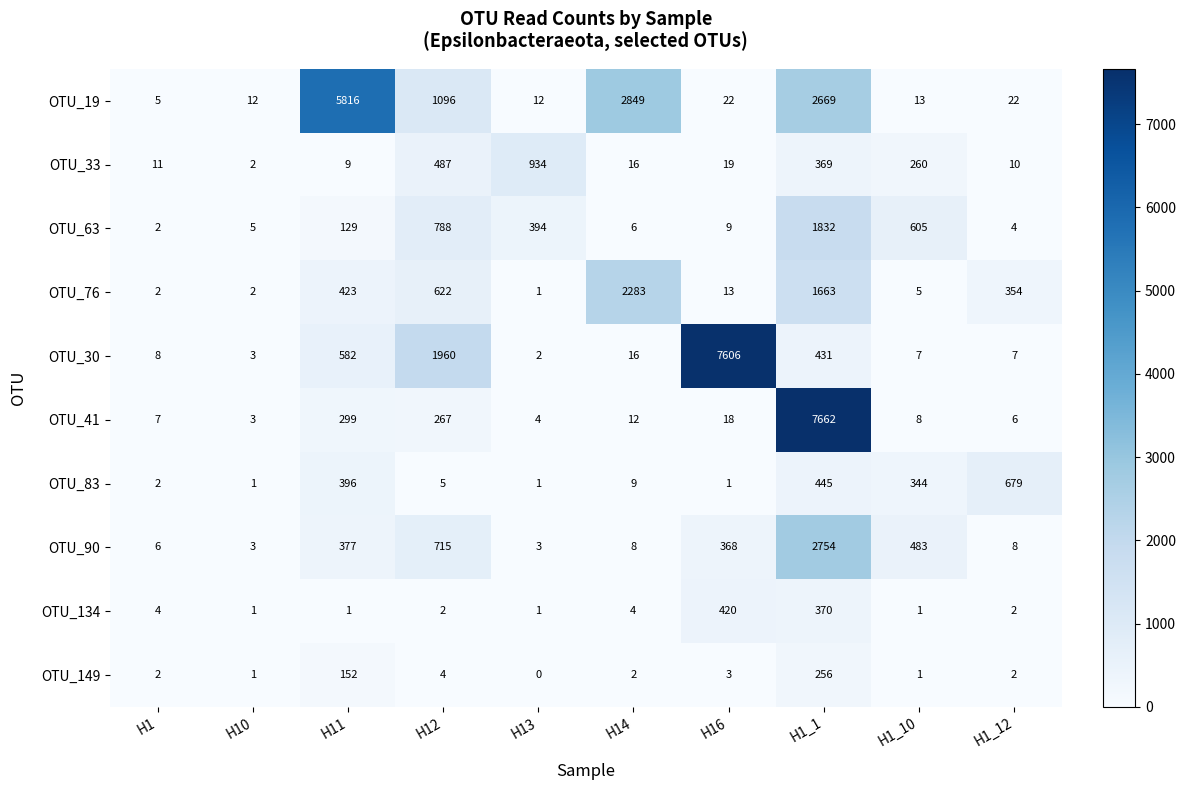

The OTU_30 series shows 2 at H1_12. True or false?

False